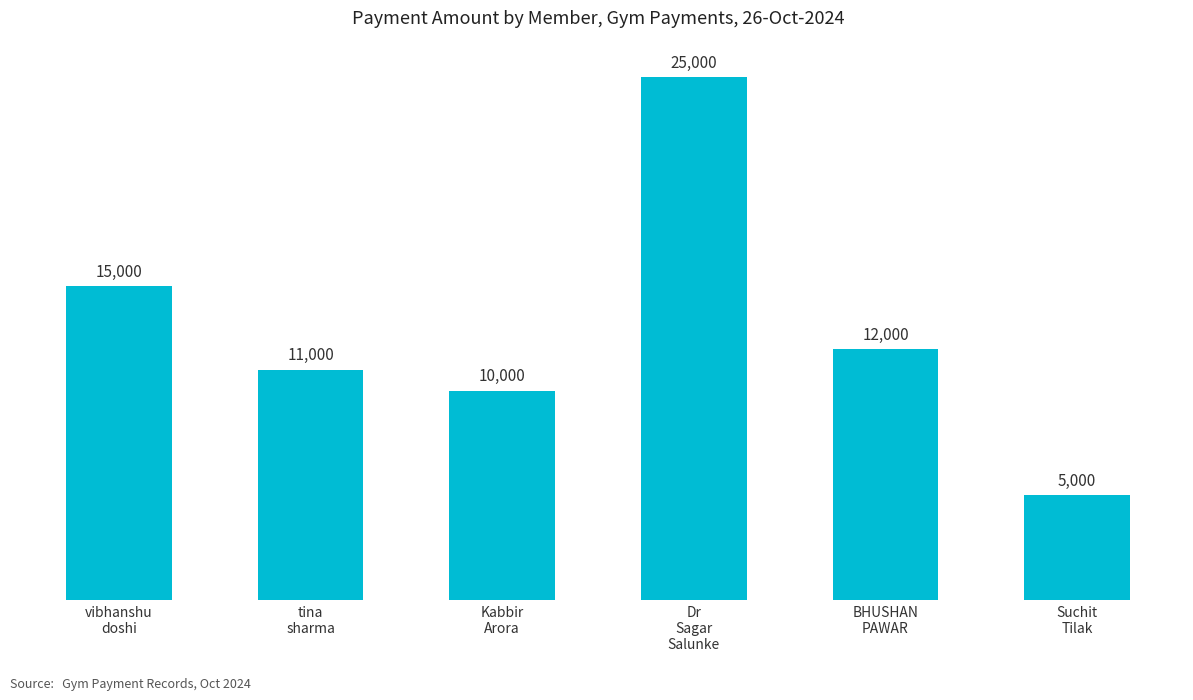

What is the label of the 1st bar from the left?

vibhanshu
doshi